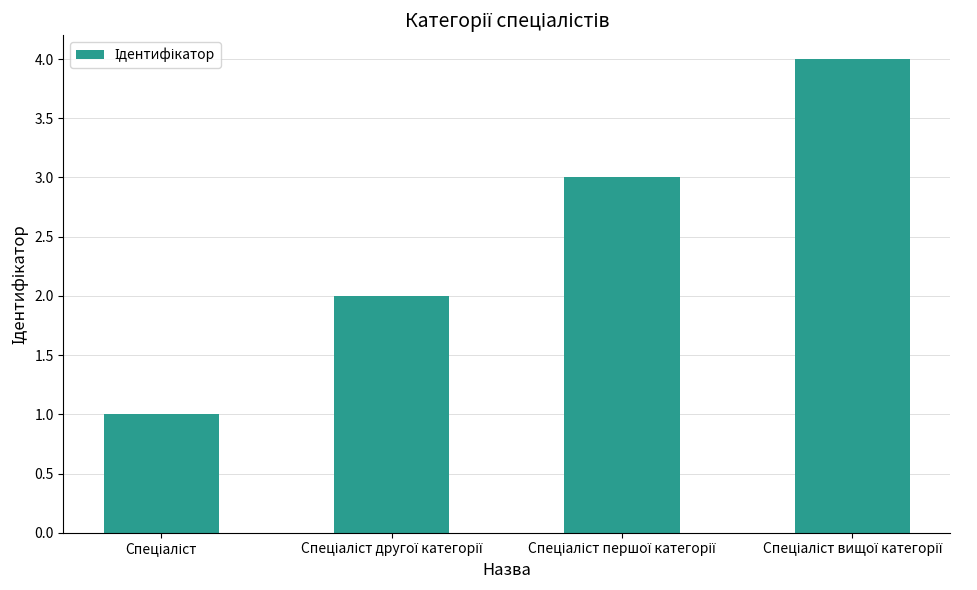

What is the value of the 4th bar from the left?

4